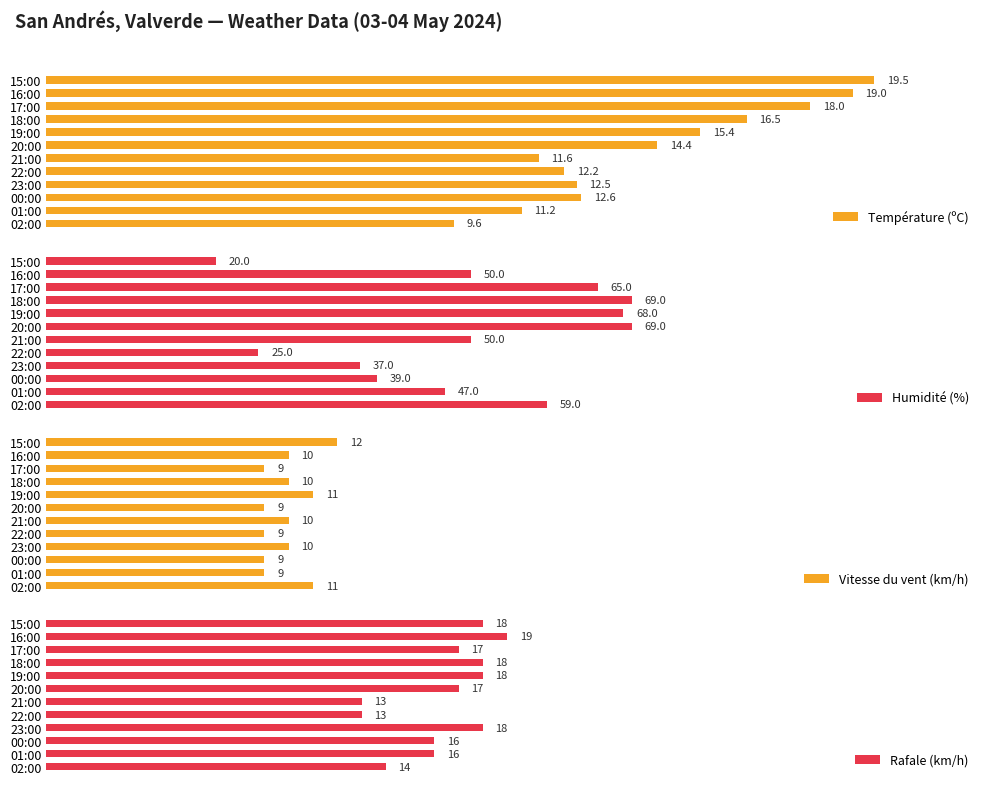

Which has a higher value, 19:00 or 02:00?

19:00